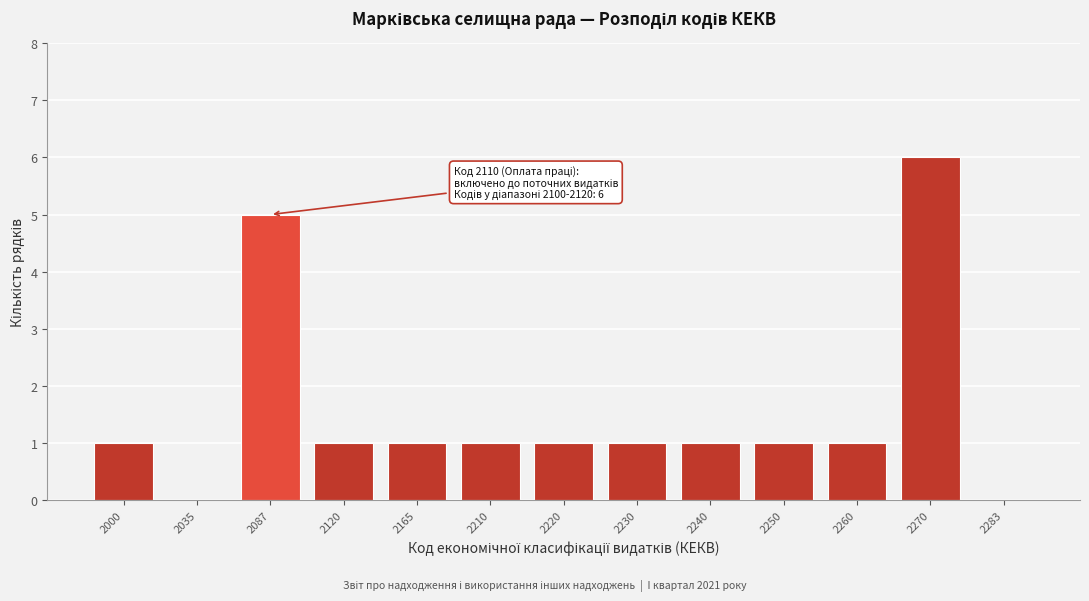

Reading left to right, transcribe all the data shown in this chart.

2000=1	2035=0	2087=5	2120=1	2165=1	2210=1	2220=1	2230=1	2240=1	2250=1	2260=1	2270=6	2283=0